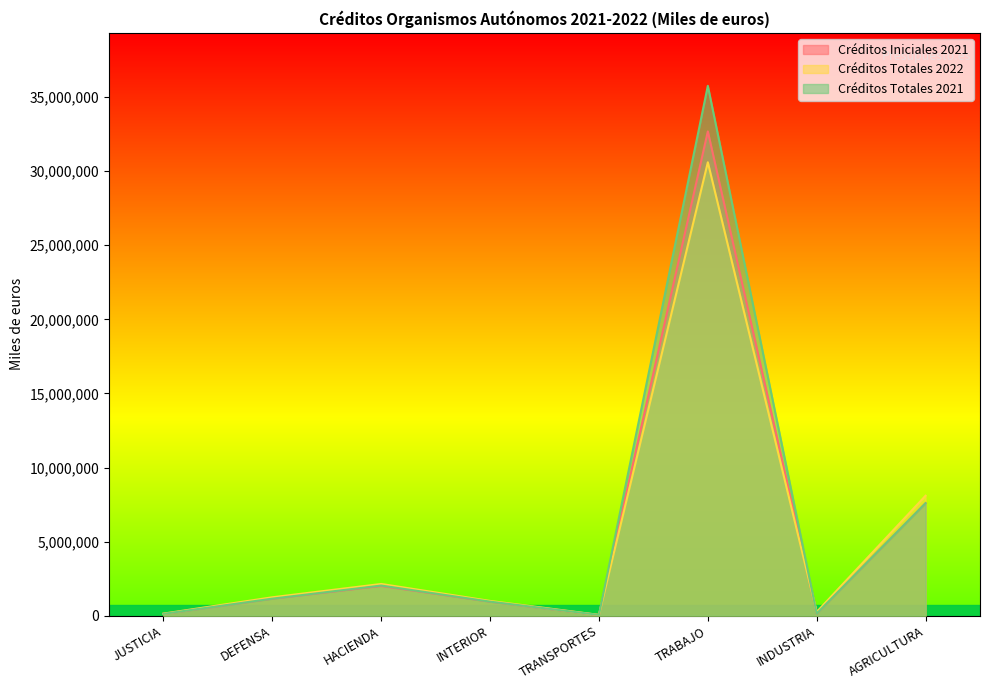

True or false: Créditos Totales 2022 and Créditos Totales 2021 cross at least once.

True